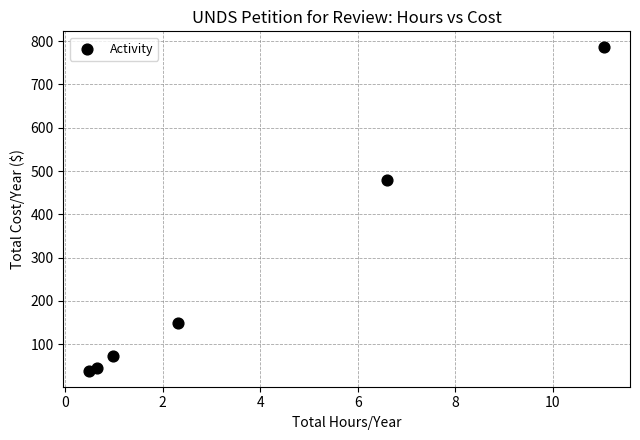

What is the range of Y values (max minus min)?

745.8